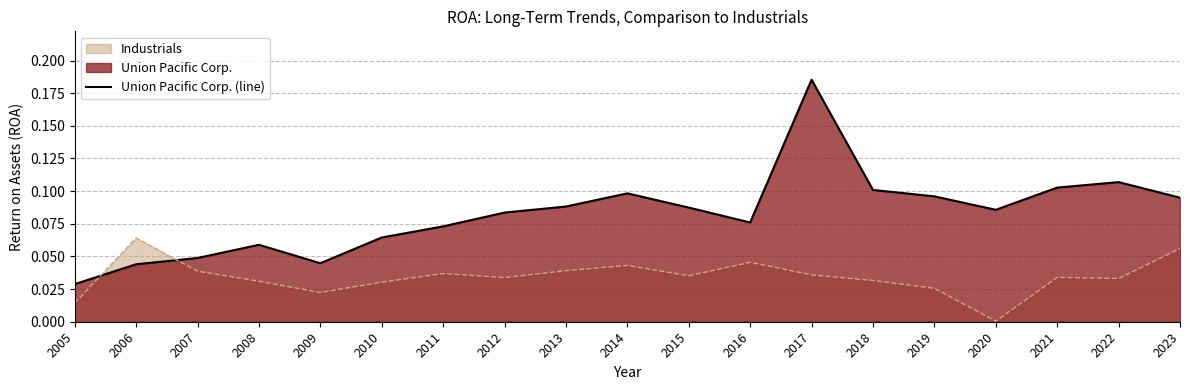

At which category does the data reach its first local peak?

2008